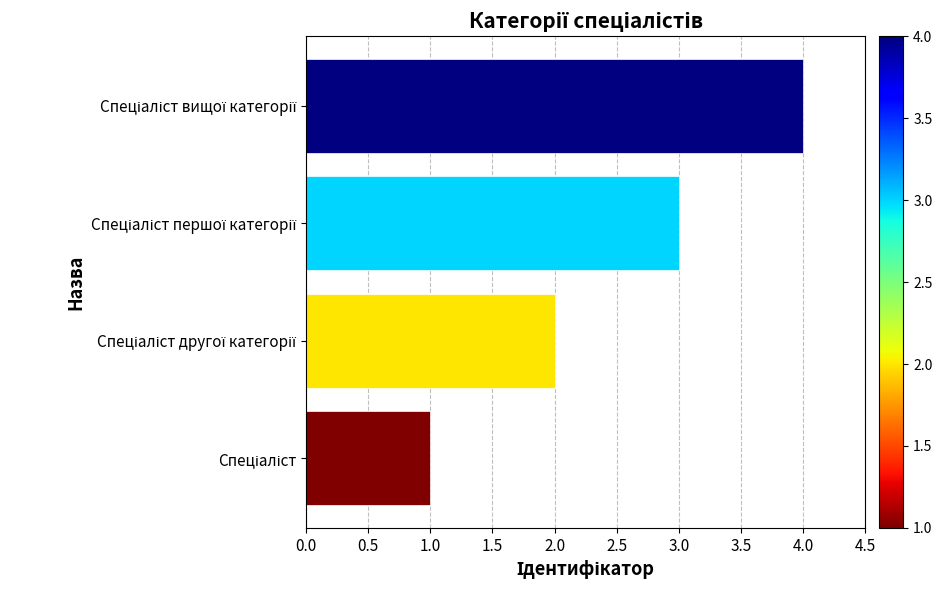

What is the difference between the maximum and minimum values?

3